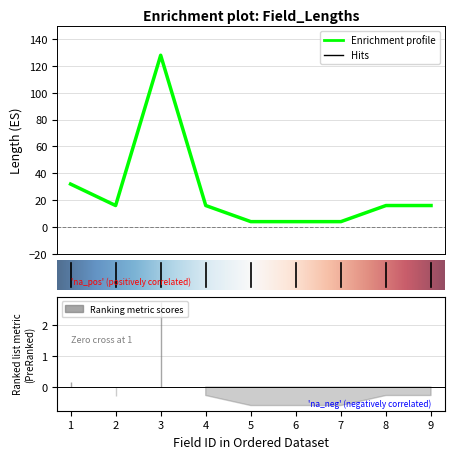

How many data points are above 16?

2